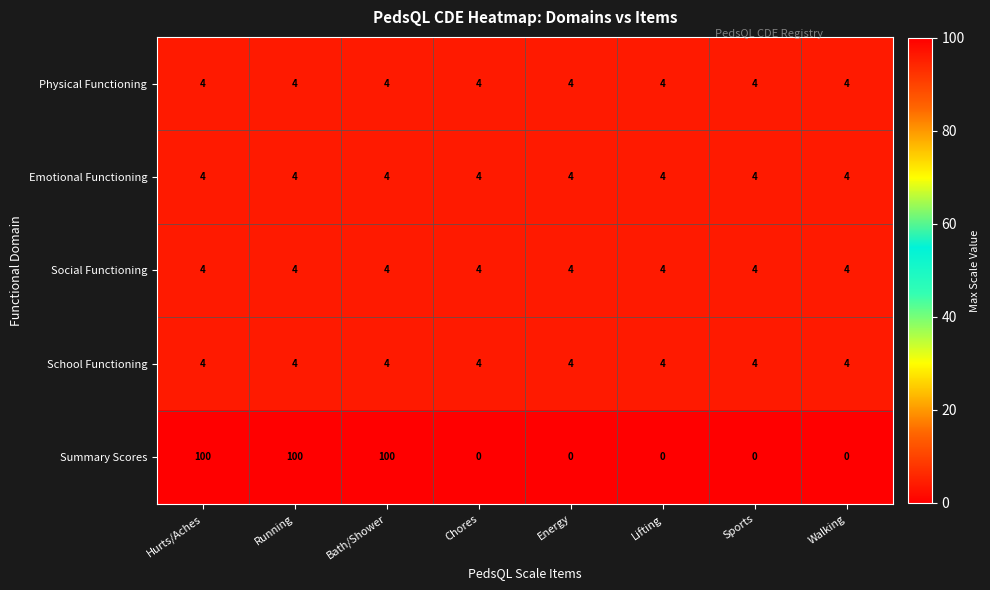

Which series has the largest range (max minus min)?

Summary Scores